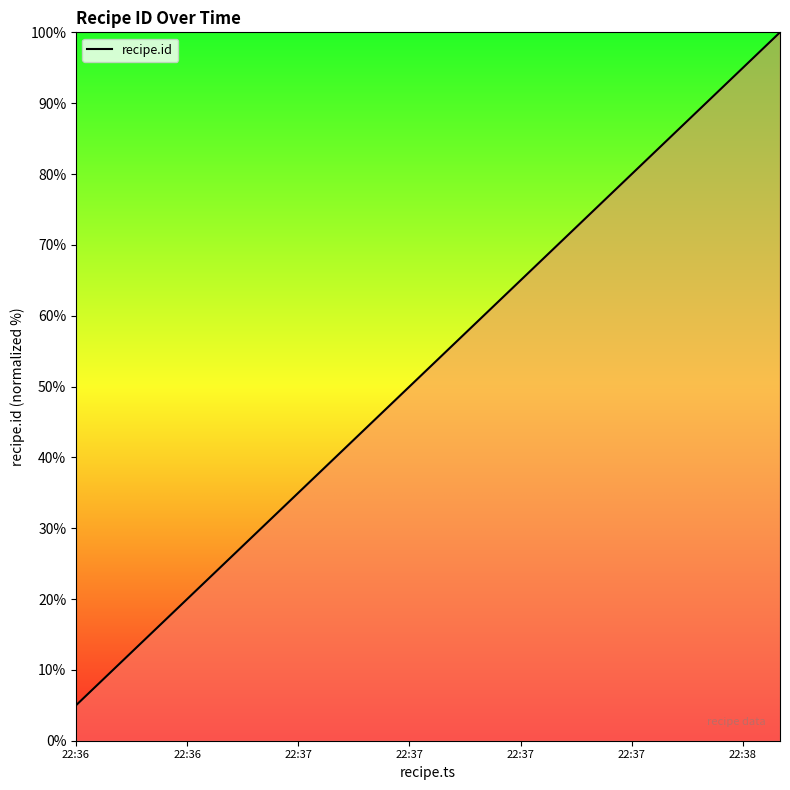

What is the maximum value shown in the chart?

100.0